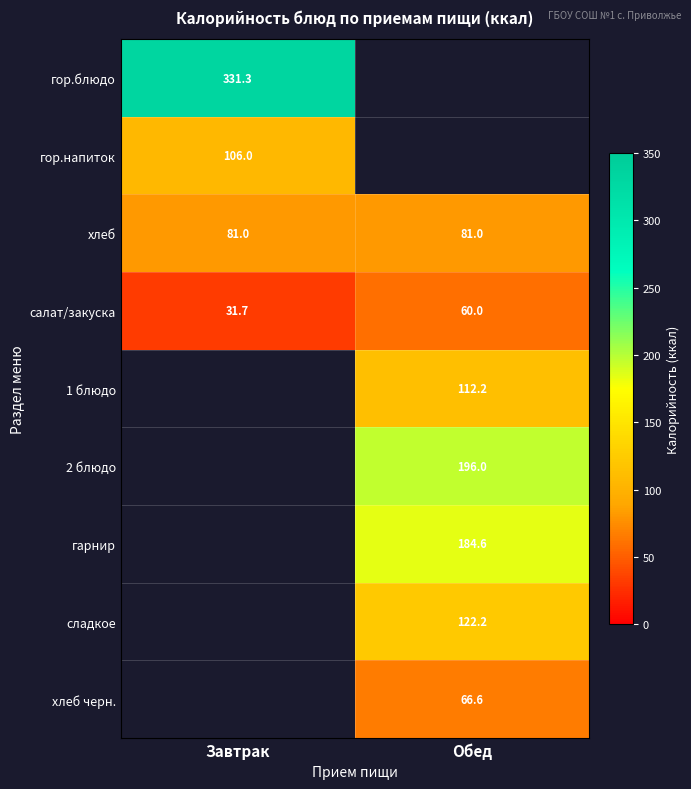

True or false: хлеб has a value of 81.0 at Обед.

True